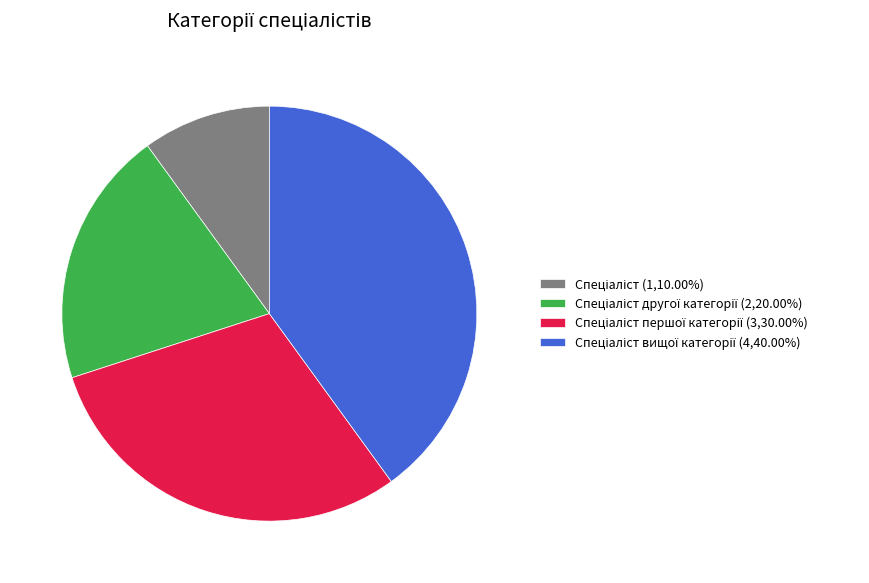

Is there a majority slice in this chart?

No